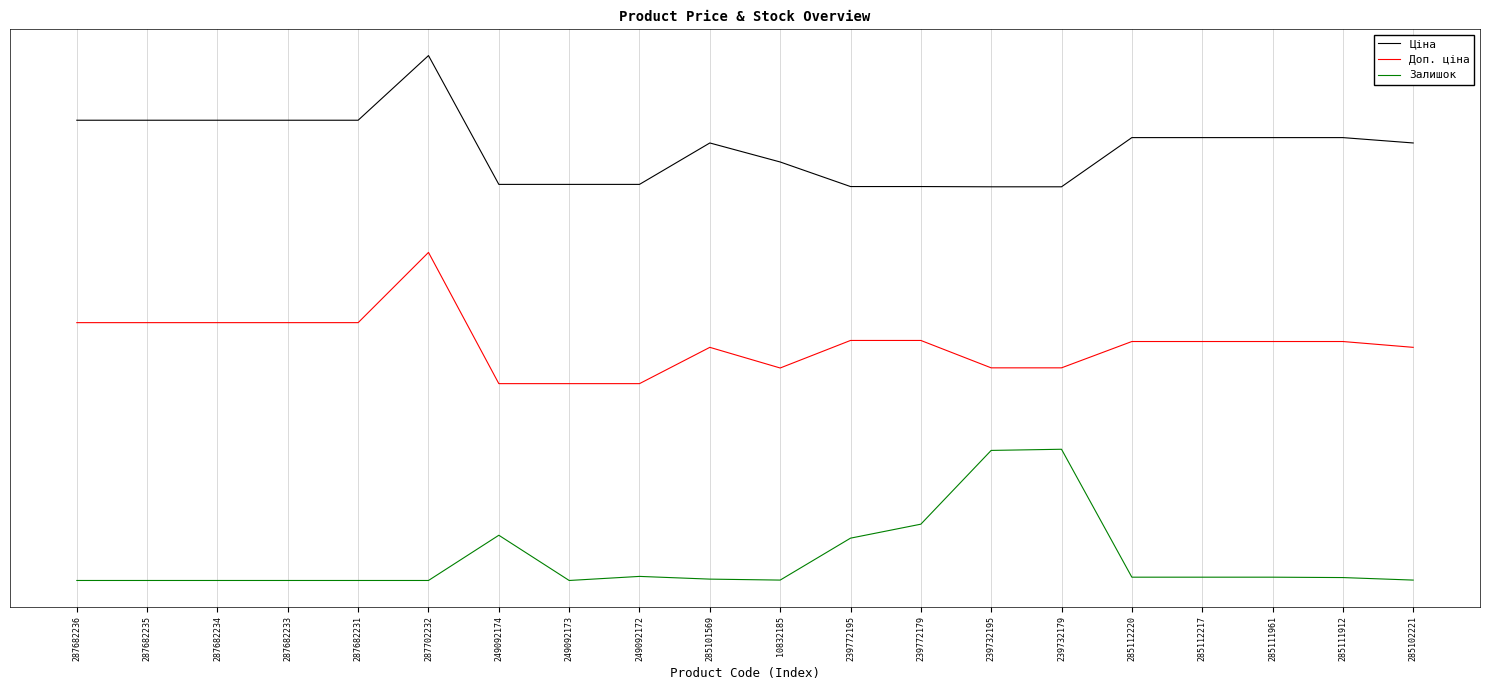

What are all the series names shown in the legend?

Ціна, Доп. ціна, Залишок